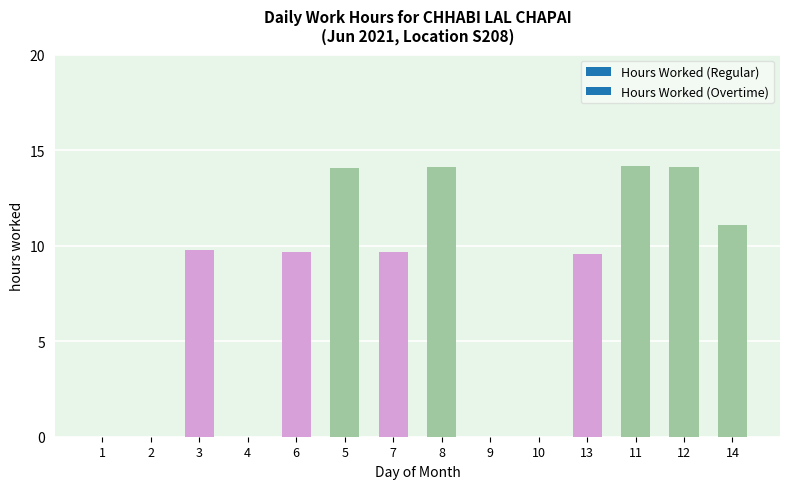

Are the bars horizontal?

No